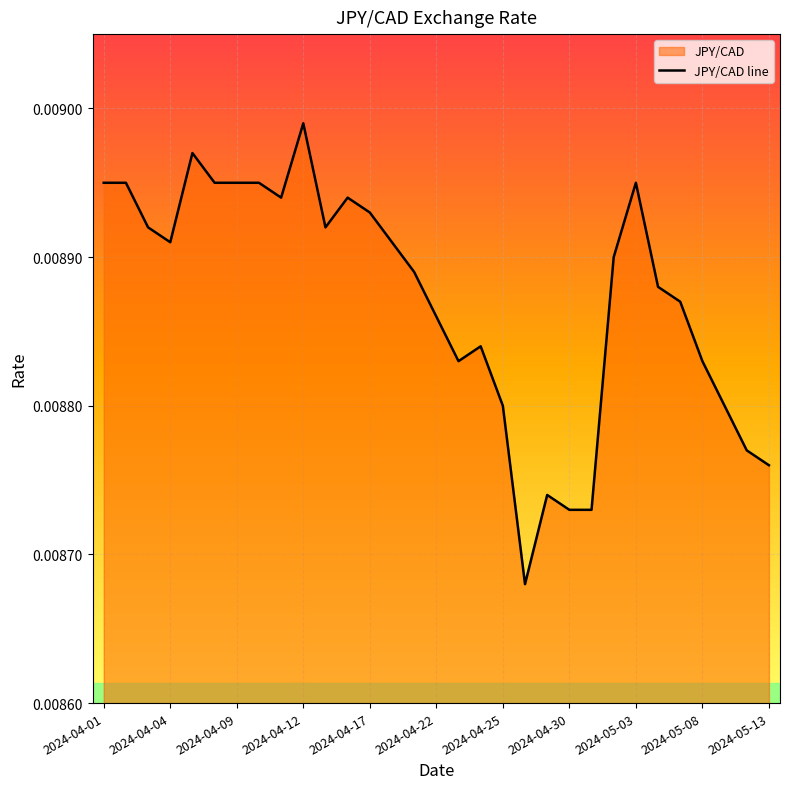

How many categories are shown in the chart?

31